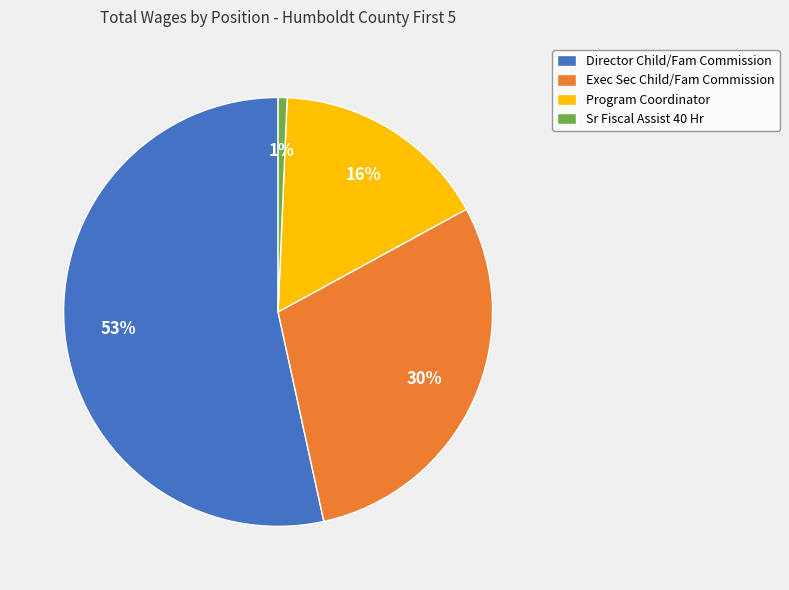

Is there a majority slice in this chart?

Yes